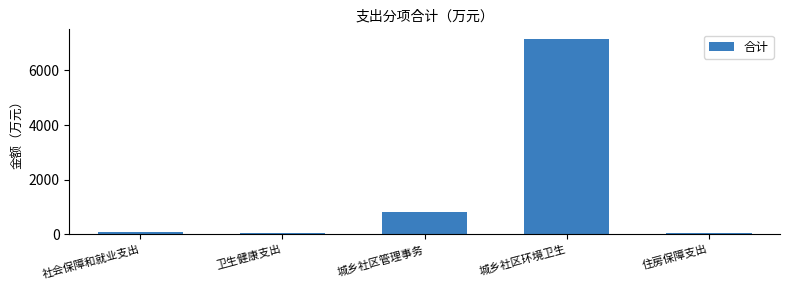

At which label is the value closest to 3590?

城乡社区管理事务